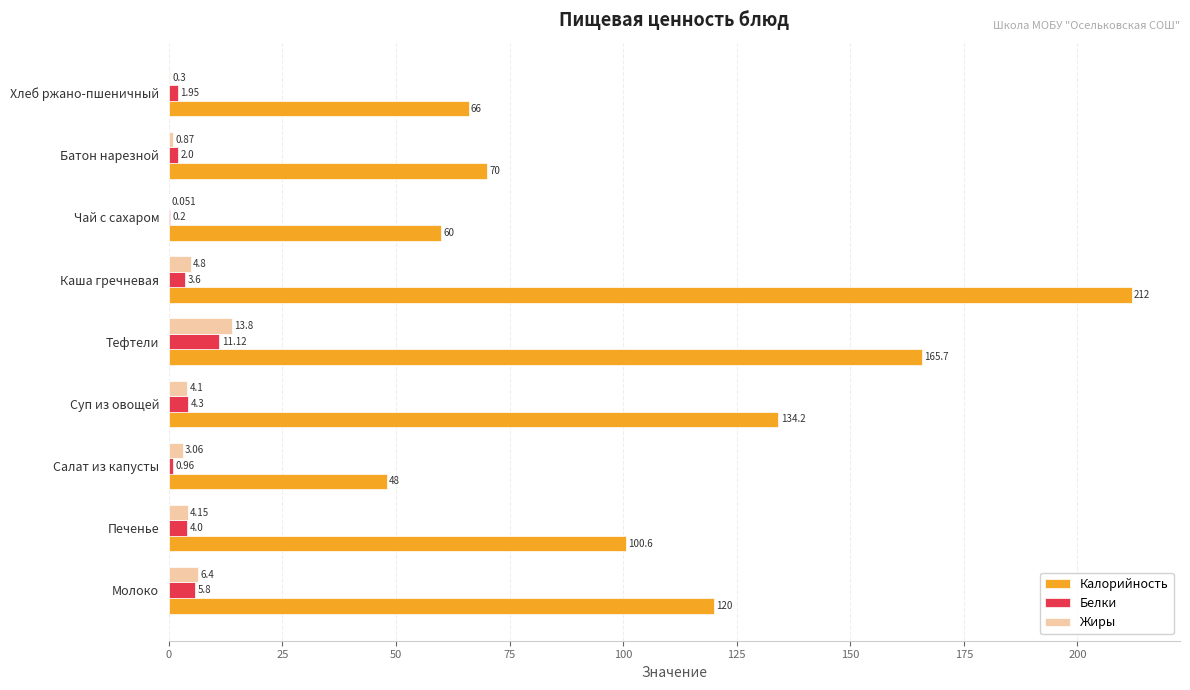

Which series changed the most between Печенье and Суп из овощей?

Калорийность